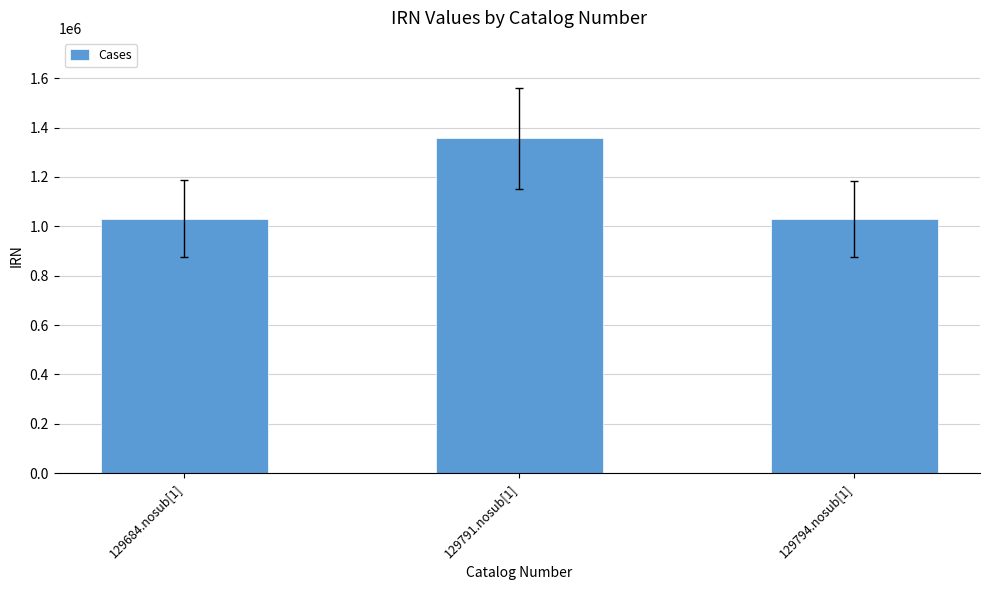

Approximately how many times larger is the value at 129791.nosub[1] compared to 129794.nosub[1]?

1.3